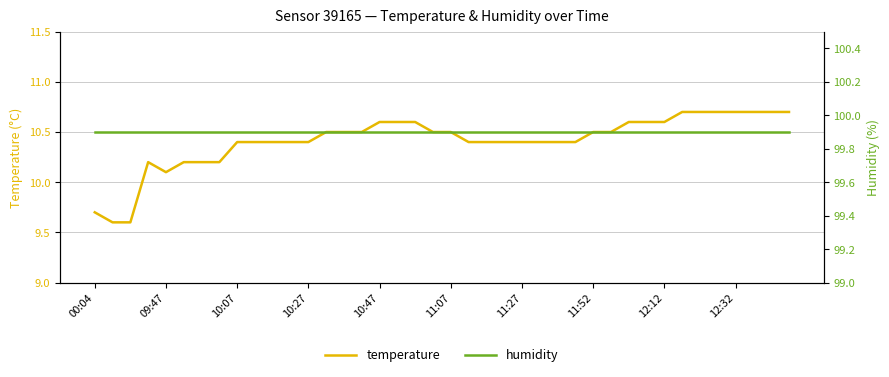

At which category is the sum across all series the highest?

33